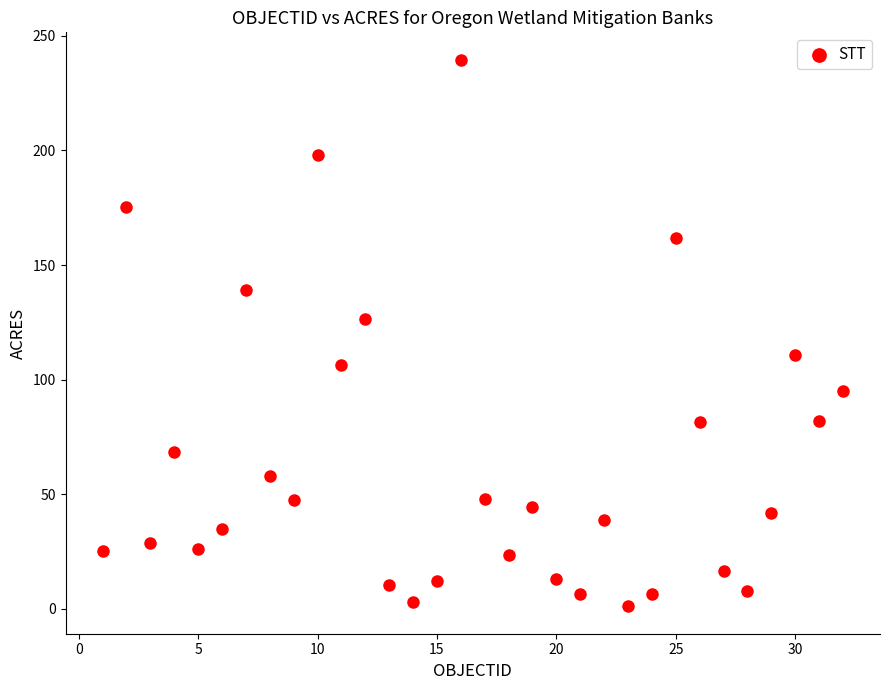

What Y value in the scatter plot is closest to 120?

126.4